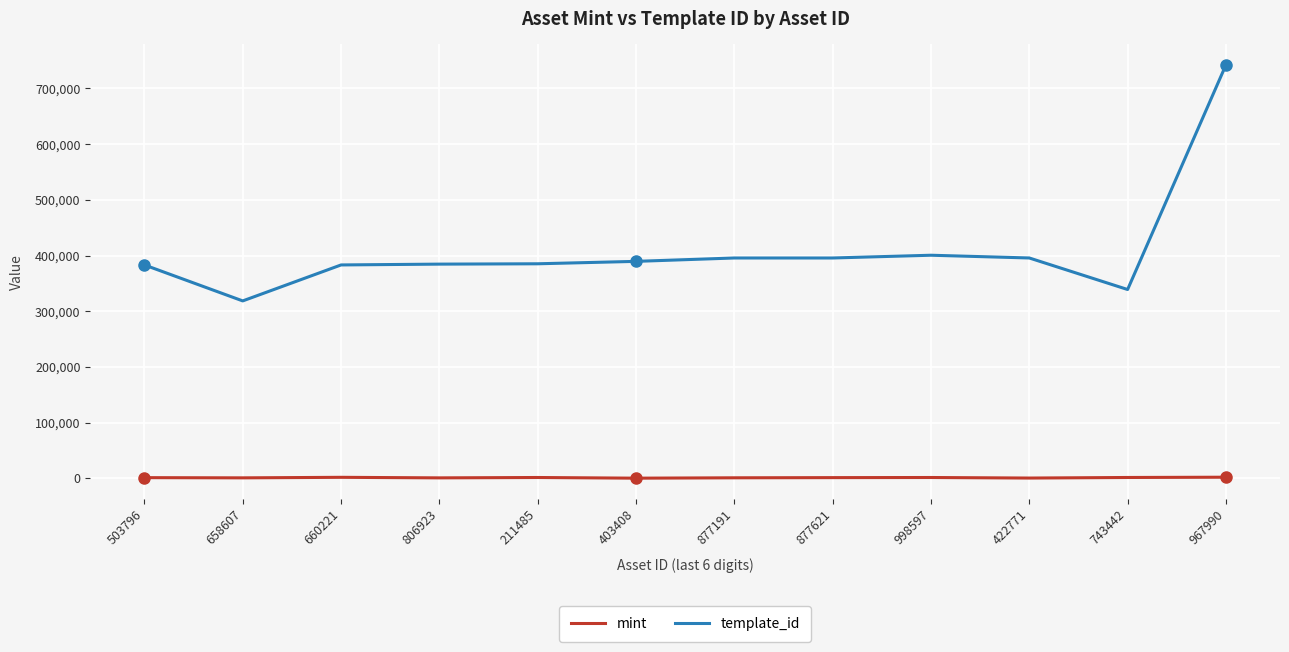

What value does the template_id series have at 743442?

338950